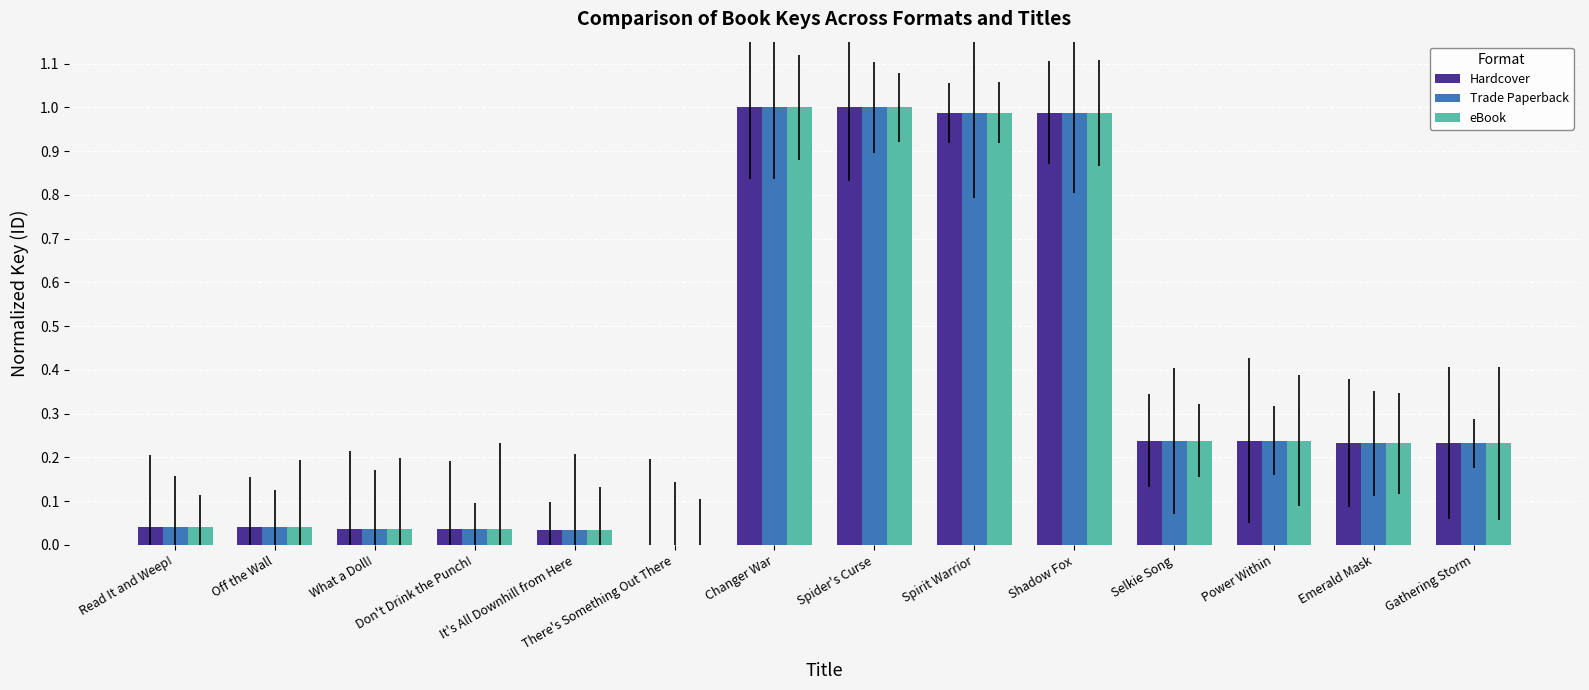

What is the sum of all eBook values?

5.1